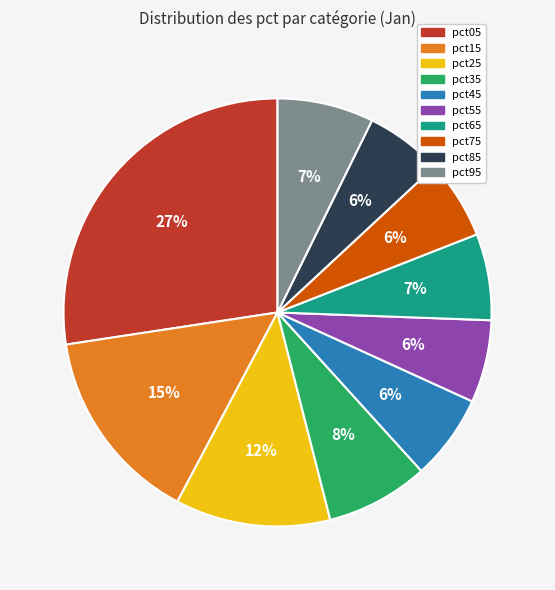

What is the largest slice in the pie chart?

pct05